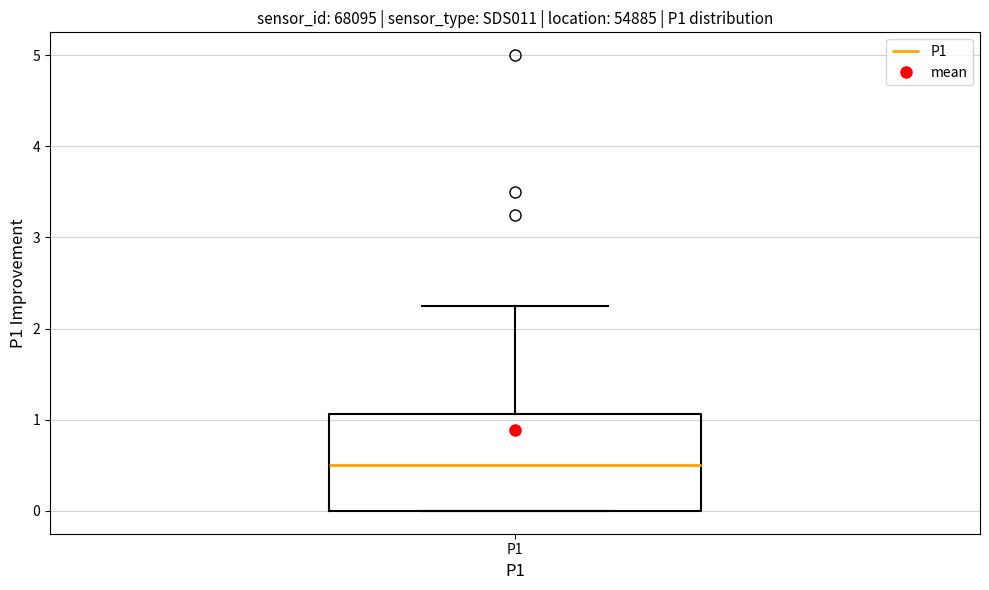

Transcribe this box plot: give where the median line is, the range the box spans, and where the two whiskers end, as read against the y-axis. The values are not printed on the chart, so give them approximately, as read against the axis.

median 0.5, box 0.0 to 1.1, whiskers 0.0 to 2.3